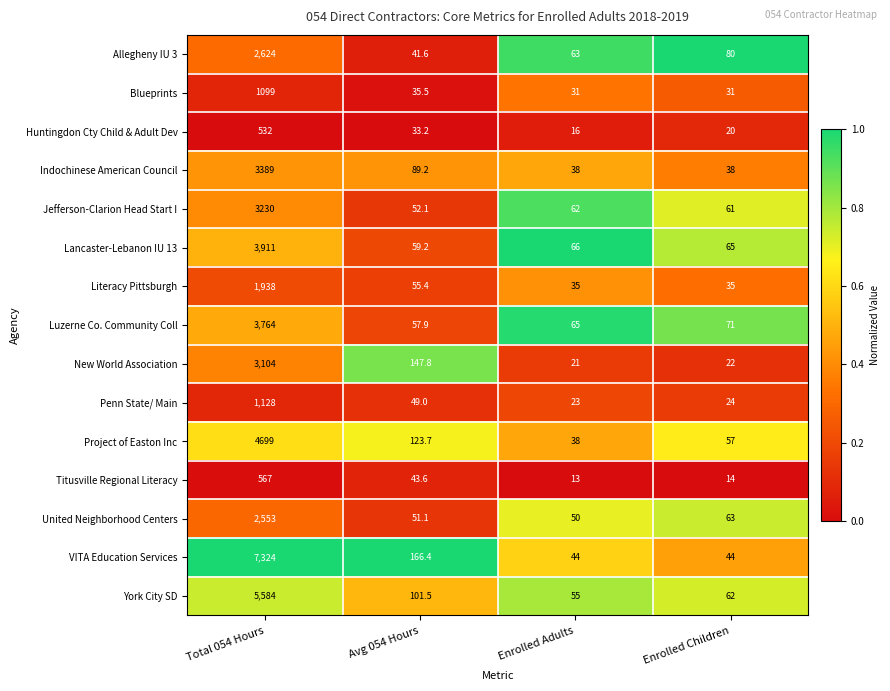

What is the difference between the second highest and minimum values in the Huntingdon Cty Child & Adult Dev series?

17.2